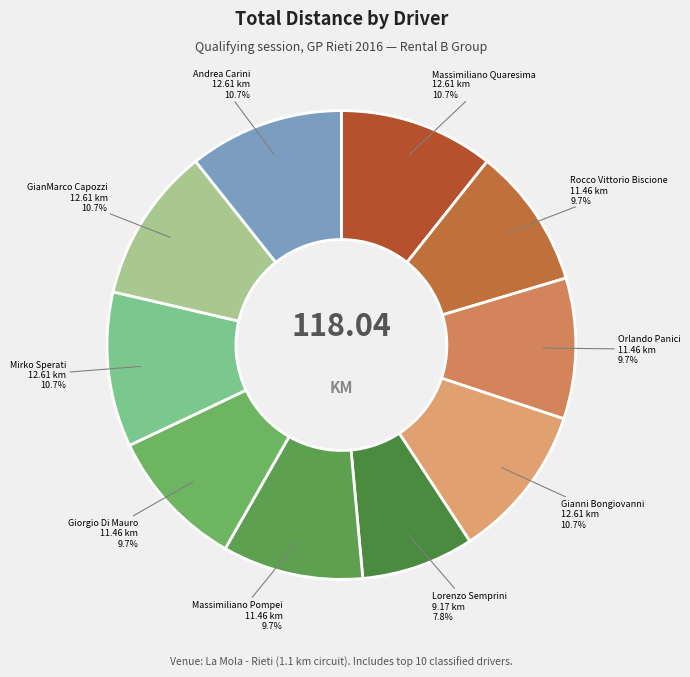

Does any single category account for the majority?

No